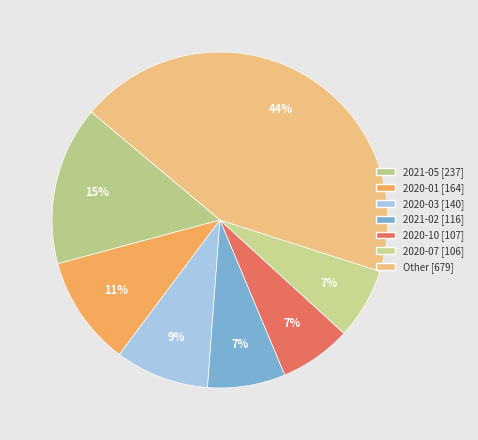

How many slices are in this pie chart?

7